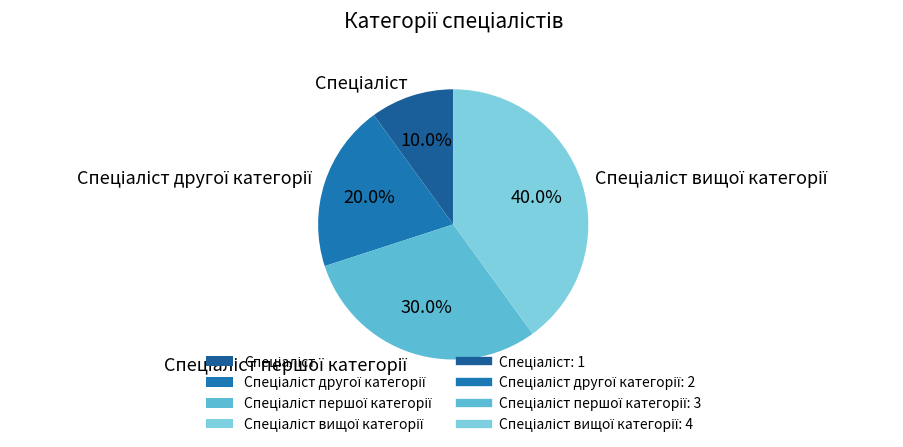

Is there any slice that represents more than half of the pie?

No